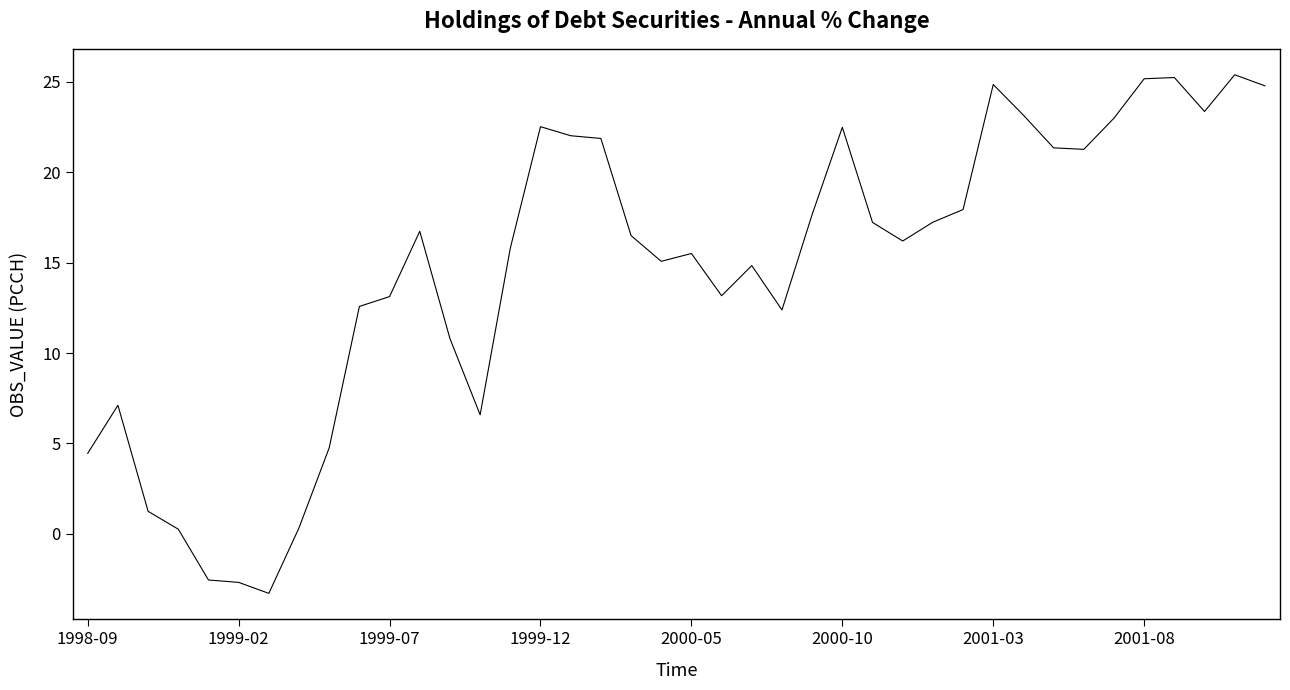

What is the minimum value shown in the chart?

-3.3